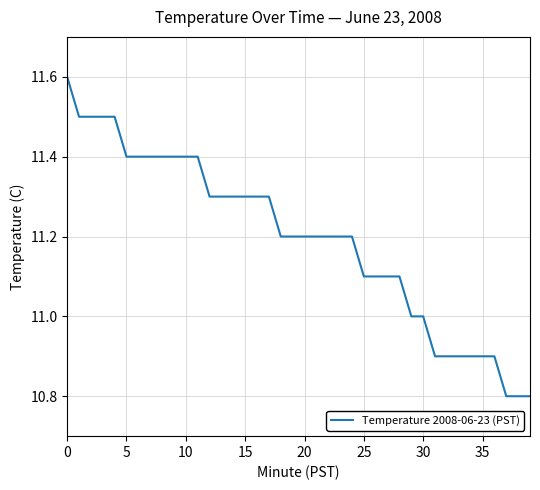

How many lines are shown in the chart?

1